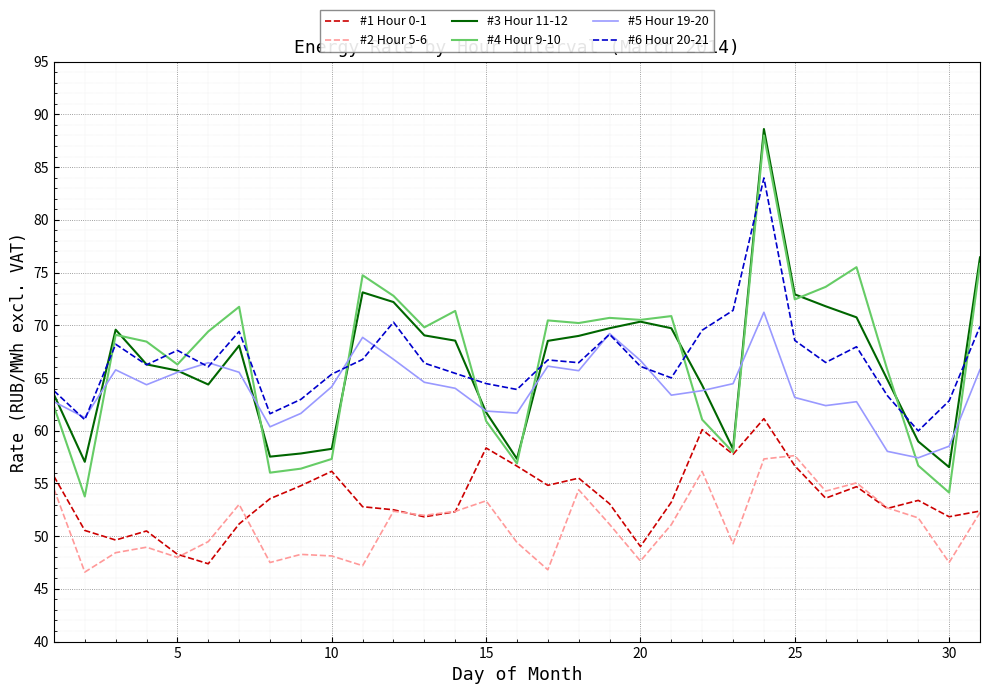

True or false: #2 Hour 5-6 and #3 Hour 11-12 intersect in this chart.

False